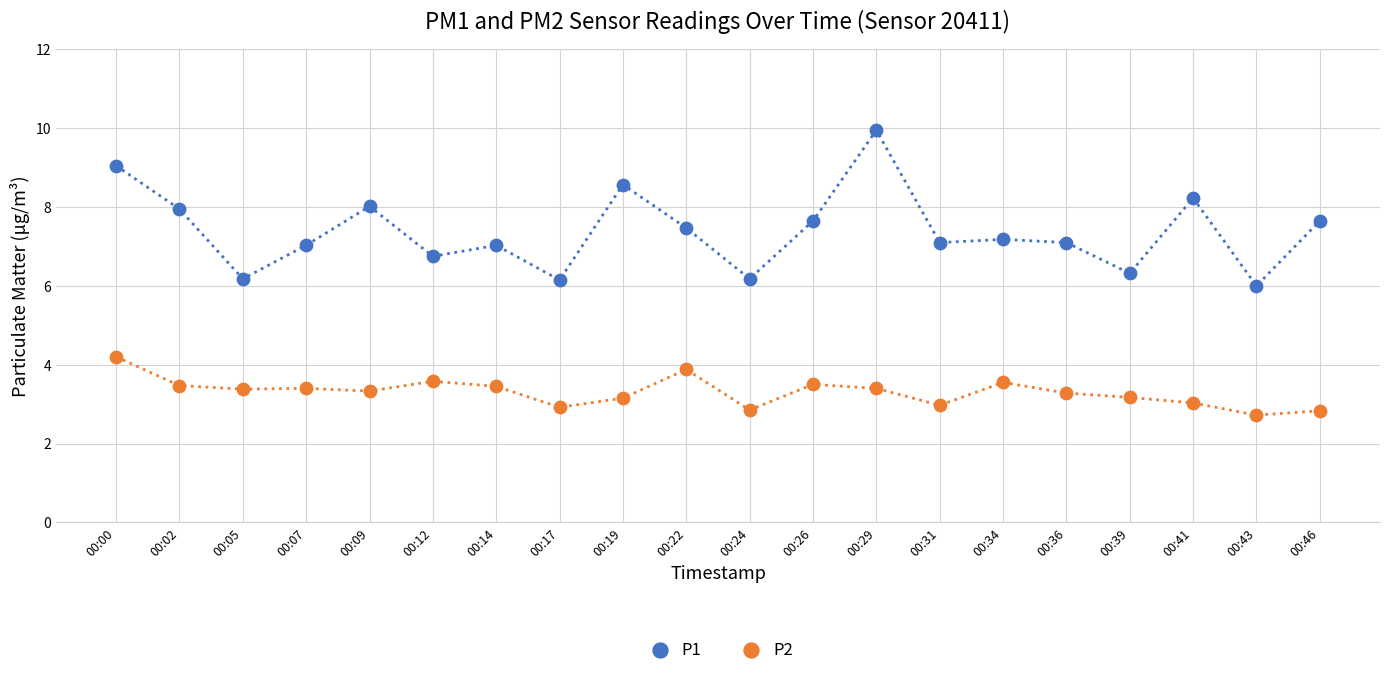

Which series has the widest spread of Y values?

P1